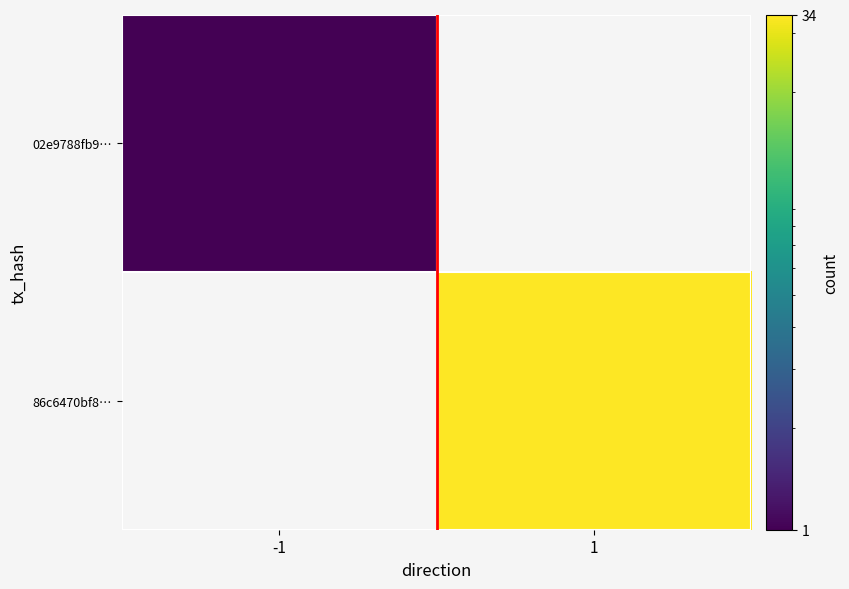

Between -1 and 1, which is larger?

1